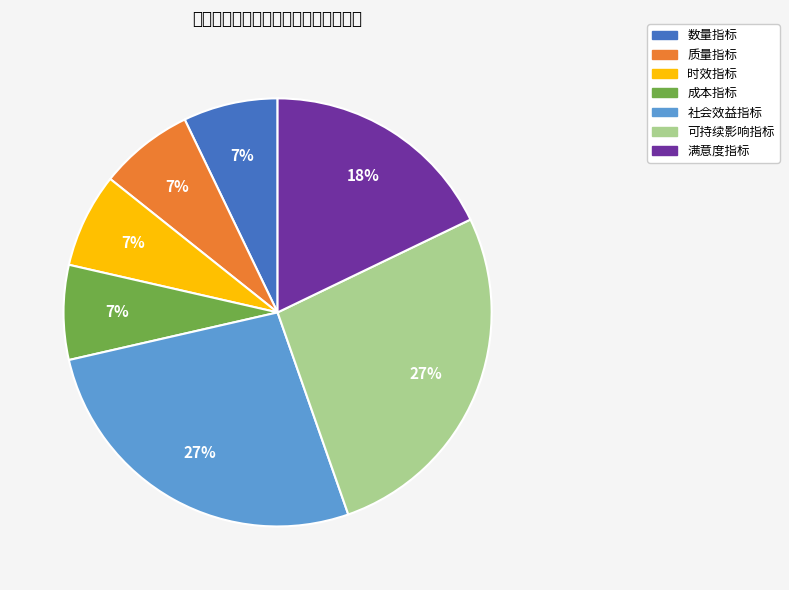

To the nearest percent, what portion does 可持续影响指标 represent?

27%